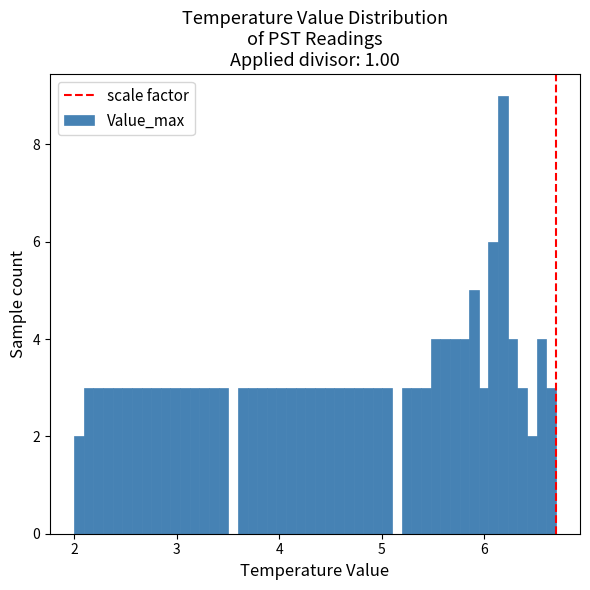

Around what value on the x-axis is the tallest bar? Give the approximate position of its centre, as read against the axis.

6.2